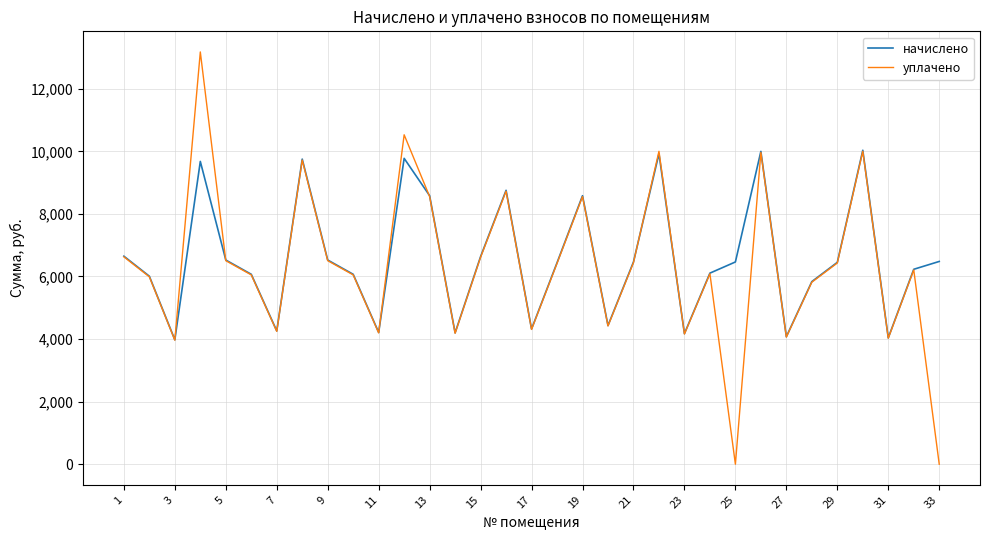

What is the minimum value for начислено?

3976.8